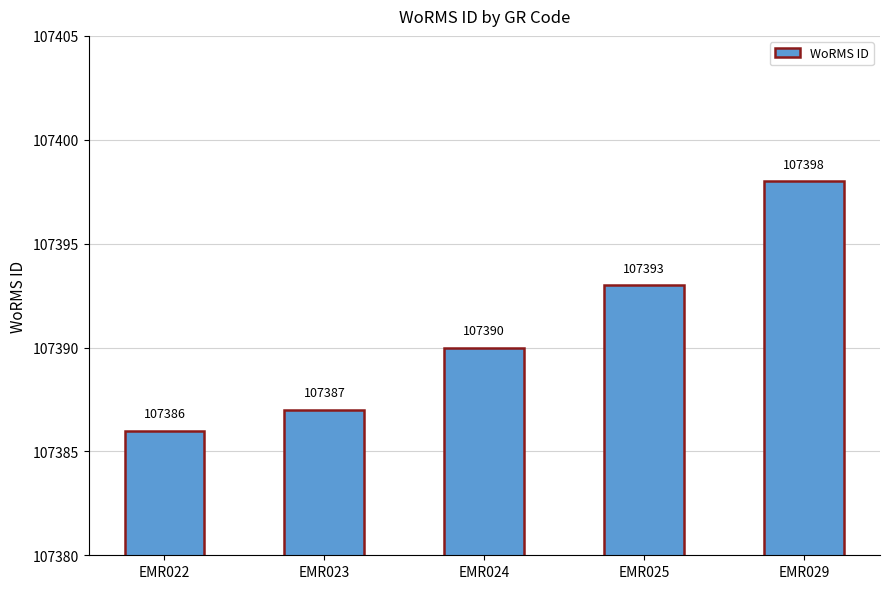

How many values are below 107390?

2